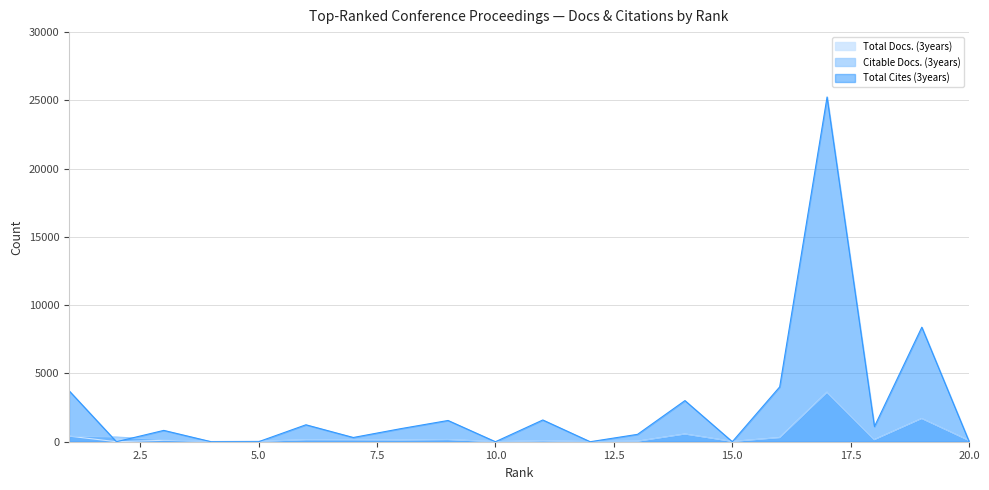

At which category does Citable Docs. (3years) reach its first local peak?

6